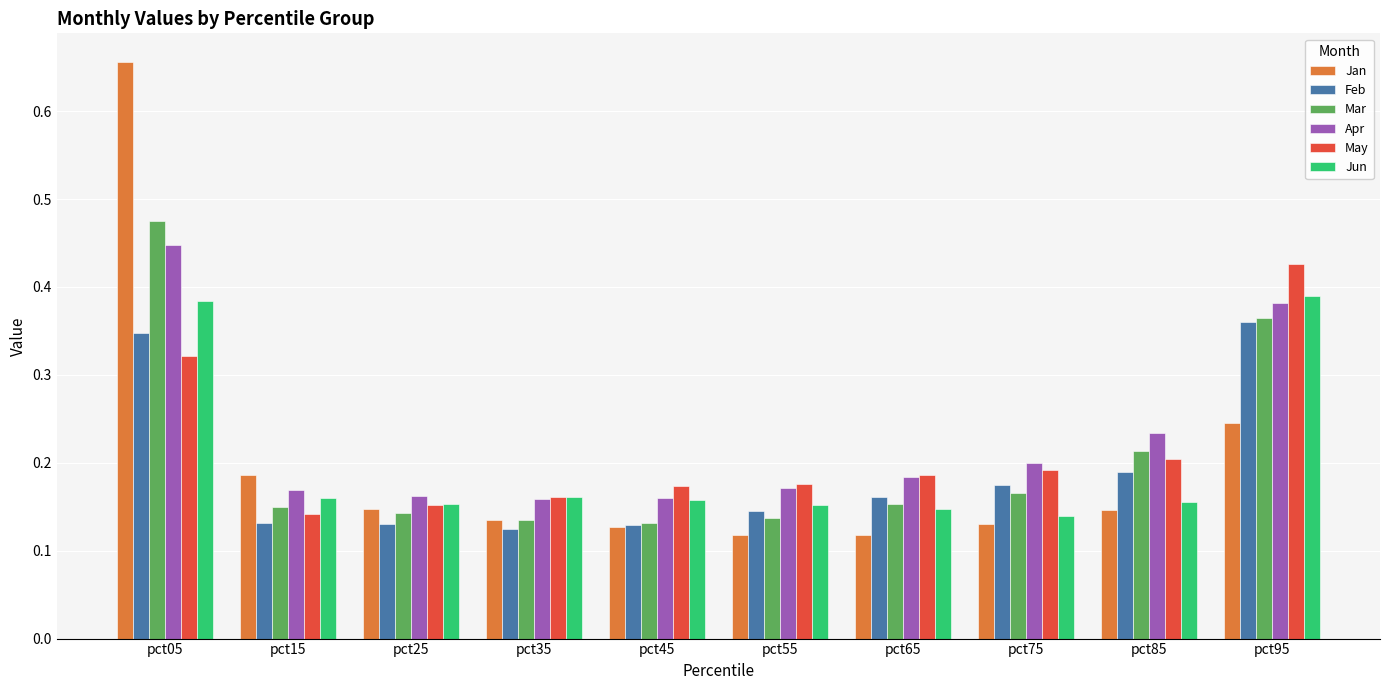

How many bars are there in each group?

6